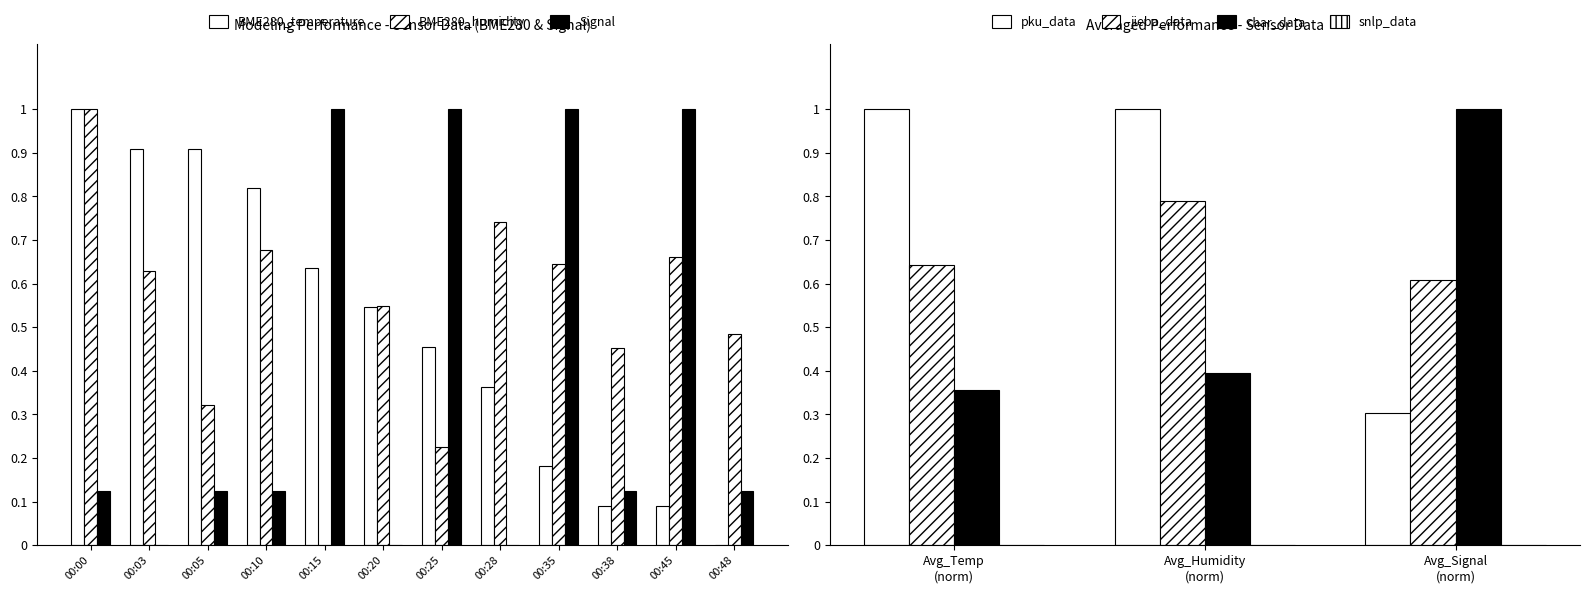

How many data points in BME280_temperature are above 0?

11